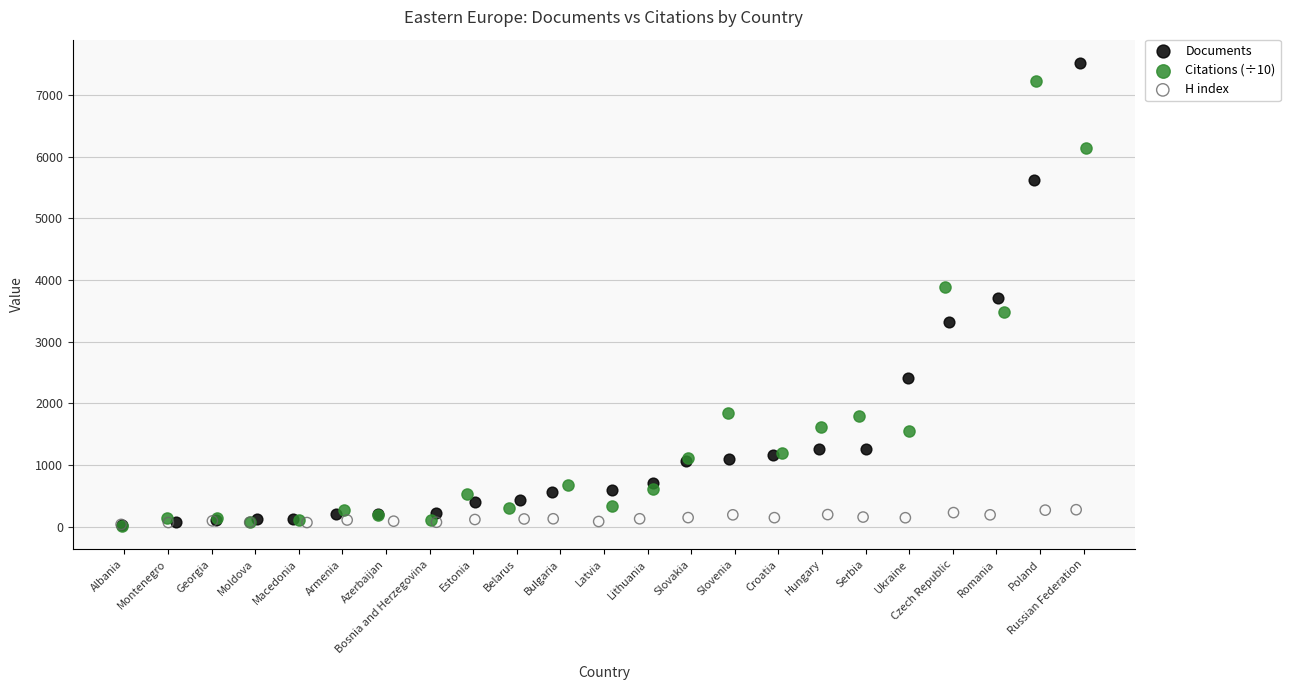

Which series has the largest Y range (max minus min)?

Documents